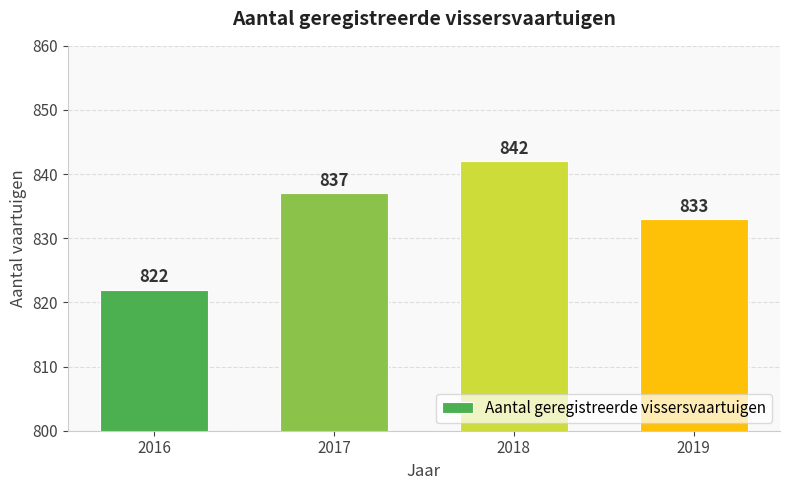

Which has a higher value, 2019 or 2018?

2018